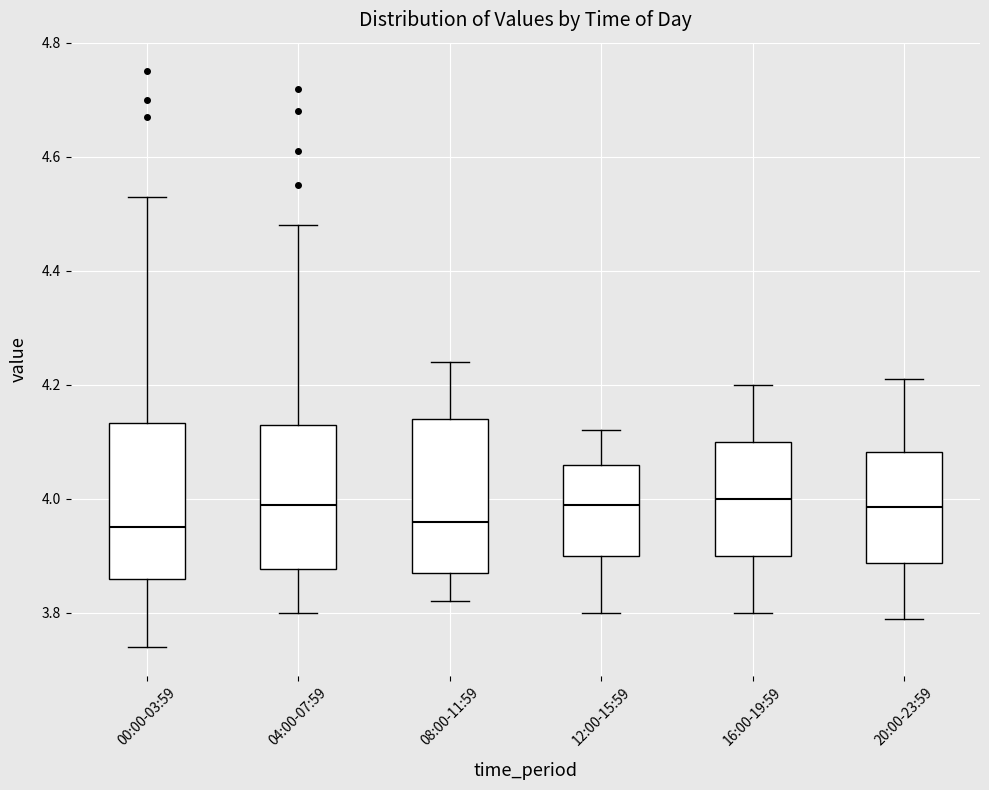

Where does the lower whisker of the box for 20:00-23:59 end on the y-axis? The values are not printed on the chart, so give them approximately, as read against the axis.

3.80